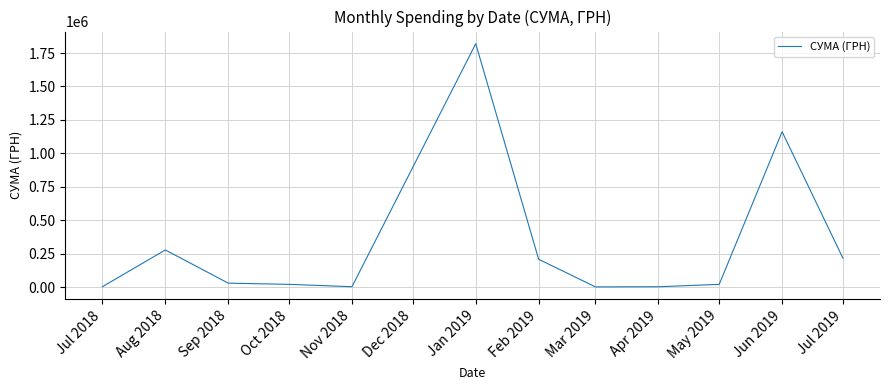

Is it true that the value at Aug 2018 is 277768.1?

True